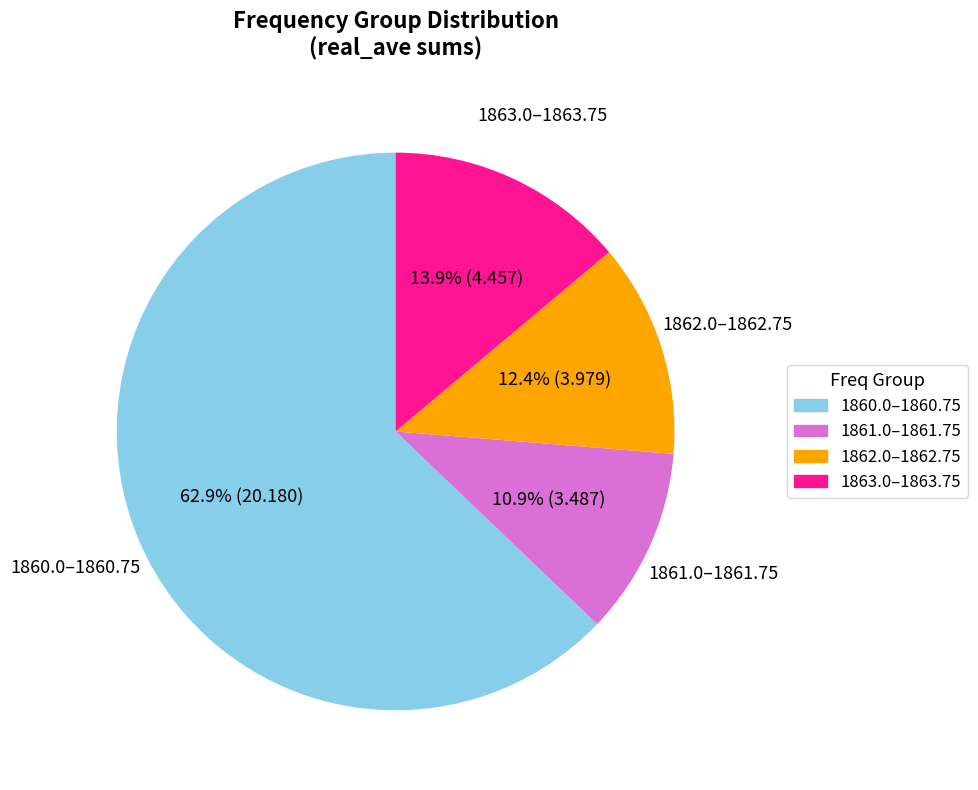

Is the sum of 1861.0–1861.75 and 1863.0–1863.75 greater than half?

No